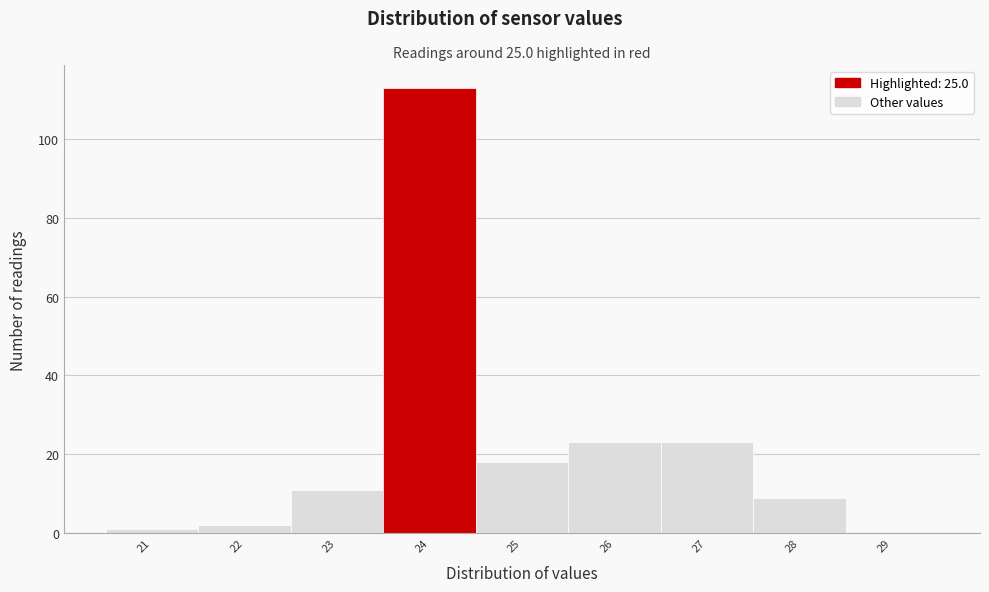

Reading left to right, list all the values displayed in this chart.

21=1	22=2	23=11	24=113	25=18	26=23	27=23	28=9	29=0